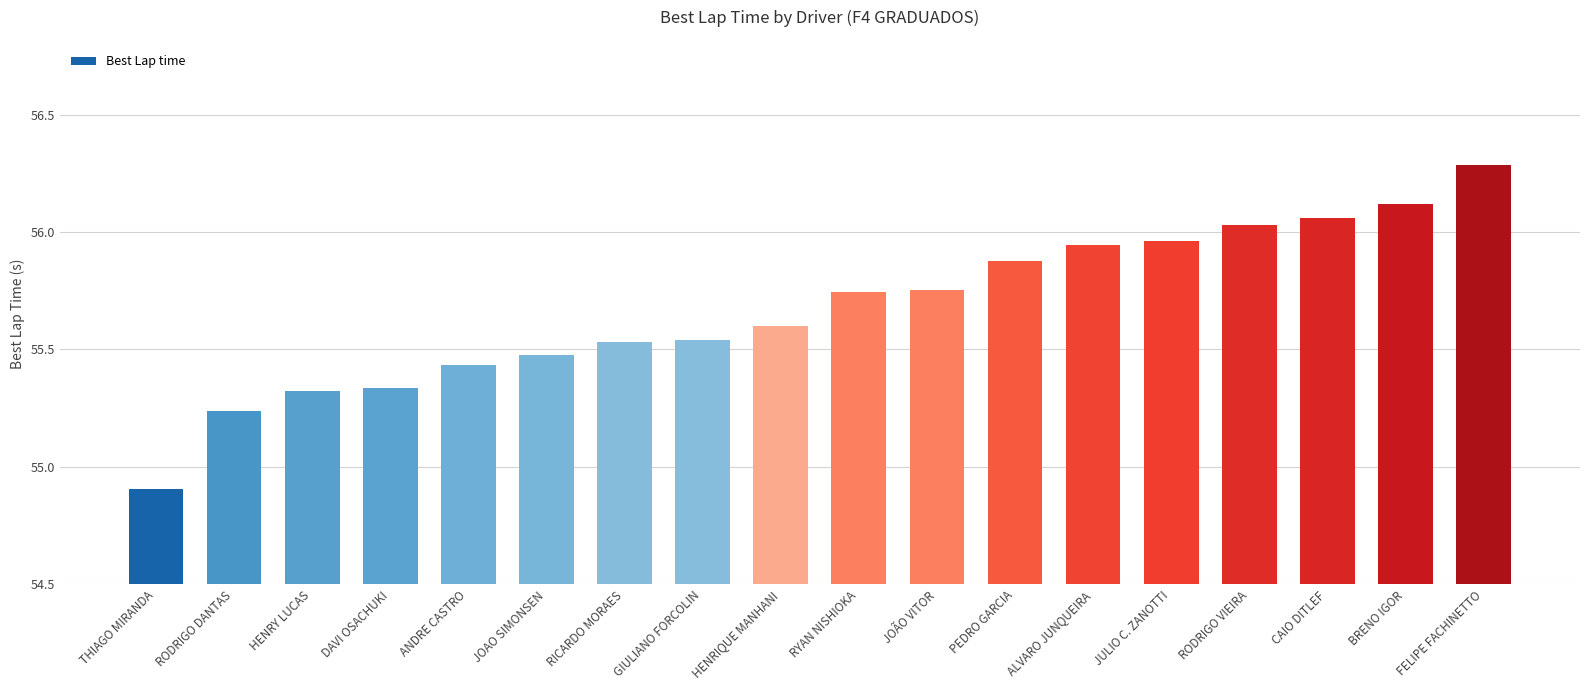

At which label is the value closest to 55?

THIAGO MIRANDA